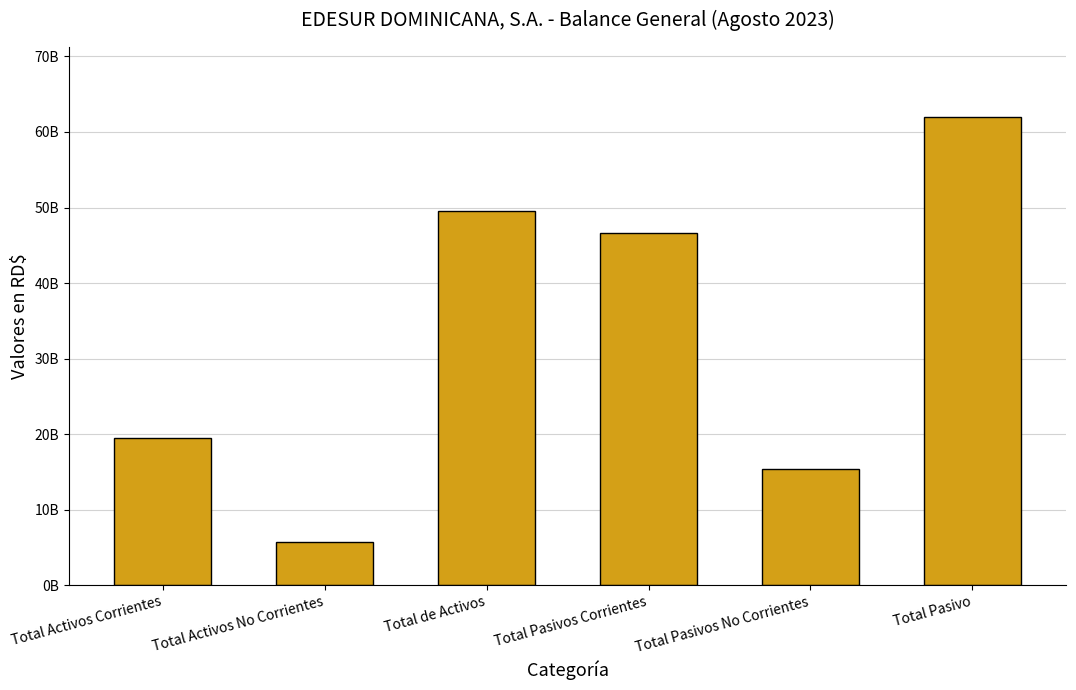

Rank the categories by value from highest to lowest.

Total Pasivo, Total de Activos, Total Pasivos Corrientes, Total Activos Corrientes, Total Pasivos No Corrientes, Total Activos No Corrientes